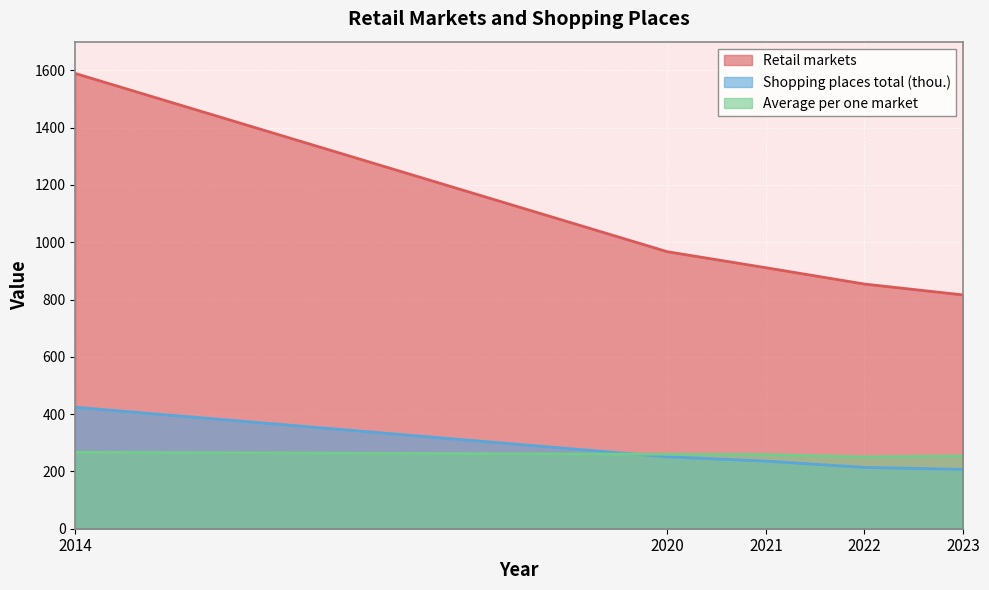

True or false: Retail markets and Shopping places total (thou.) cross at least once.

False